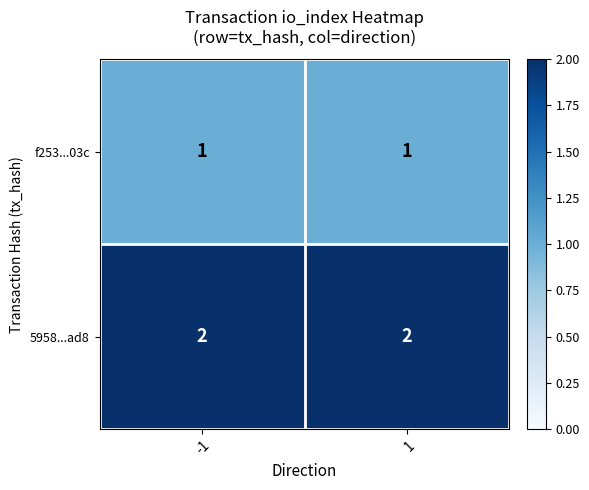

Reading right to left, list all the values displayed in this chart.

f253...03c: 1	1
5958...ad8: 2	2